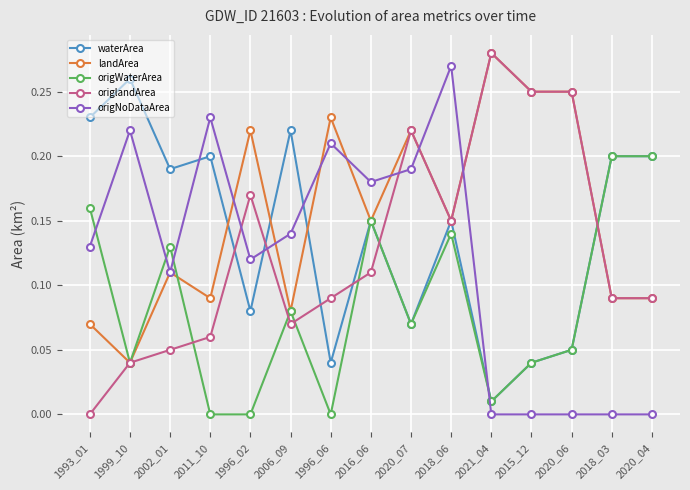

What is the label of the 12th point from the left?

2015_12